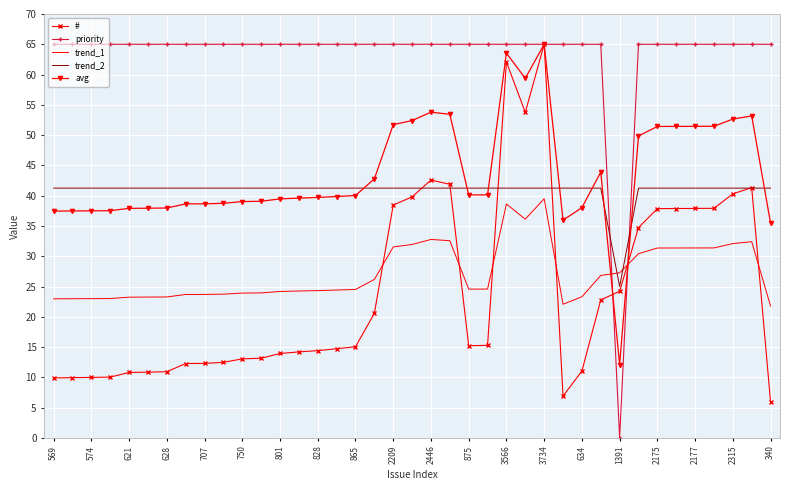

Which series has the largest total across all categories?

priority